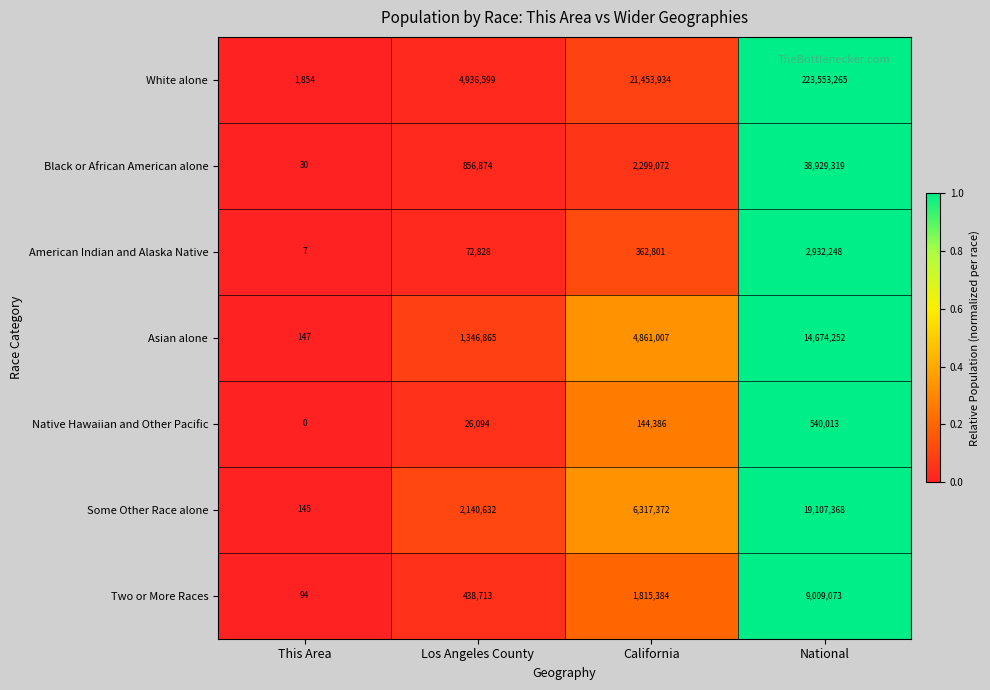

Reading left to right, what are all the values shown in this chart?

White alone: This Area=1854	Los Angeles County=4936599	California=21453934	National=223553265
Black or African American alone: This Area=30	Los Angeles County=856874	California=2299072	National=38929319
American Indian and Alaska Native: This Area=7	Los Angeles County=72828	California=362801	National=2932248
Asian alone: This Area=147	Los Angeles County=1346865	California=4861007	National=14674252
Native Hawaiian and Other Pacific: This Area=0	Los Angeles County=26094	California=144386	National=540013
Some Other Race alone: This Area=145	Los Angeles County=2140632	California=6317372	National=19107368
Two or More Races: This Area=94	Los Angeles County=438713	California=1815384	National=9009073